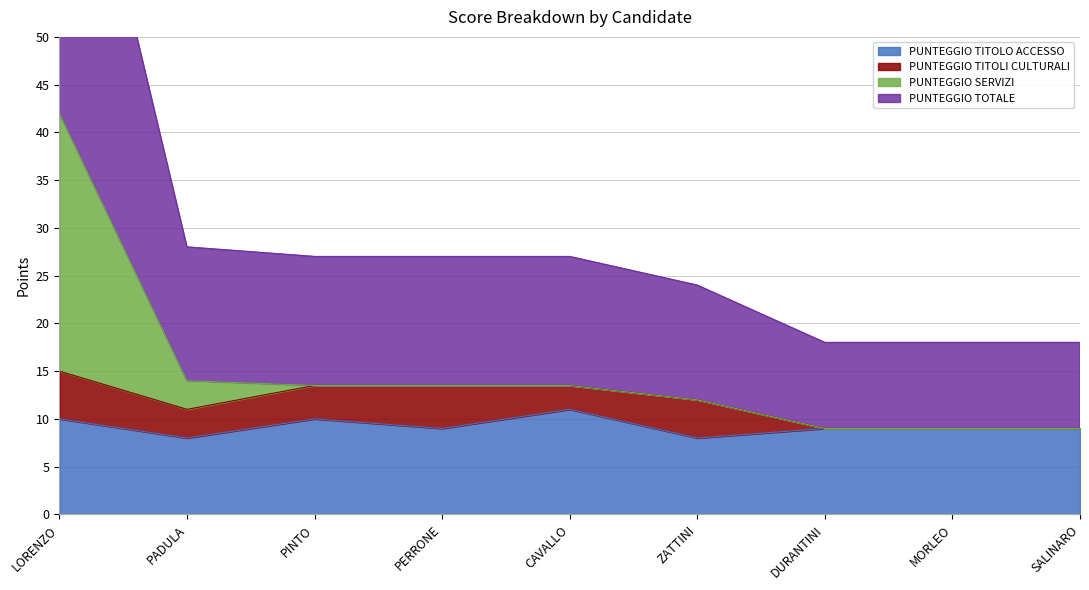

Which series has the largest total across all categories?

PUNTEGGIO TOTALE